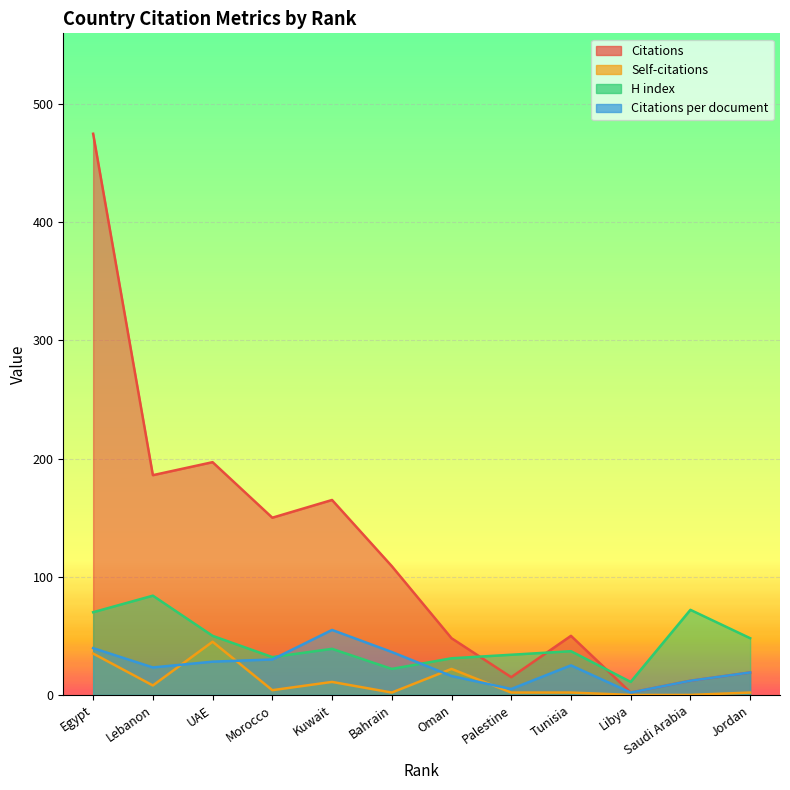

True or false: H index has a value of 65.6 at Kuwait.

False